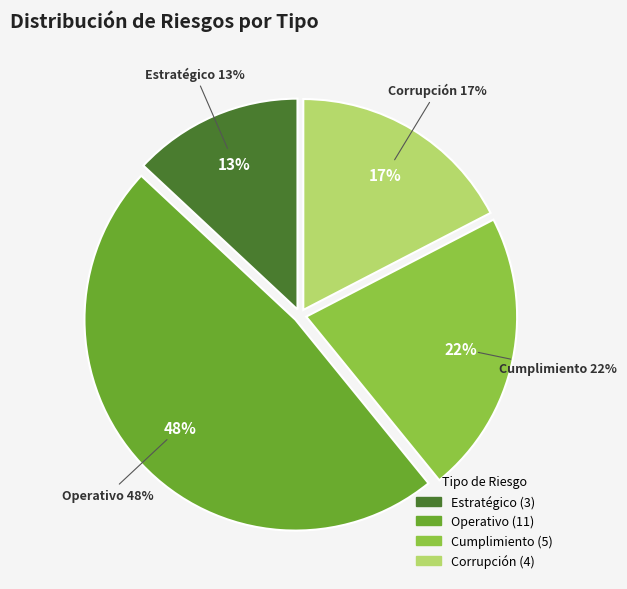

What is the largest slice in the pie chart?

Operativo